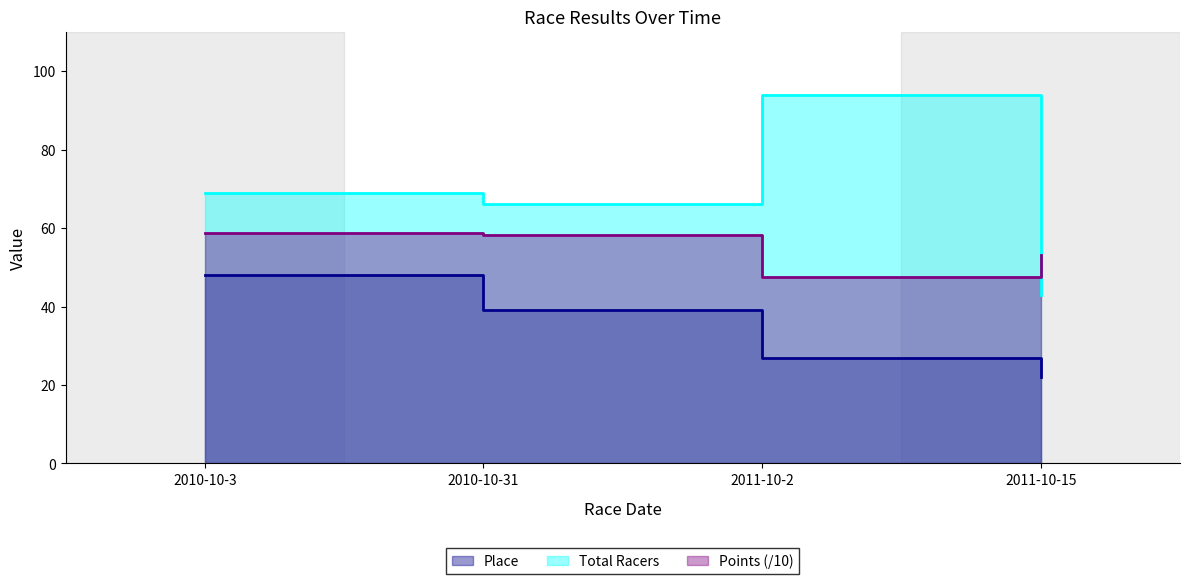

Read the Points value at 2010-10-31.

58.2